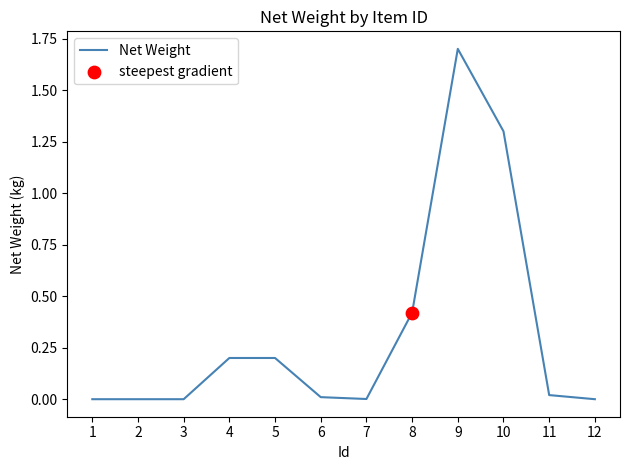

Which has a higher value, 9 or 12?

9